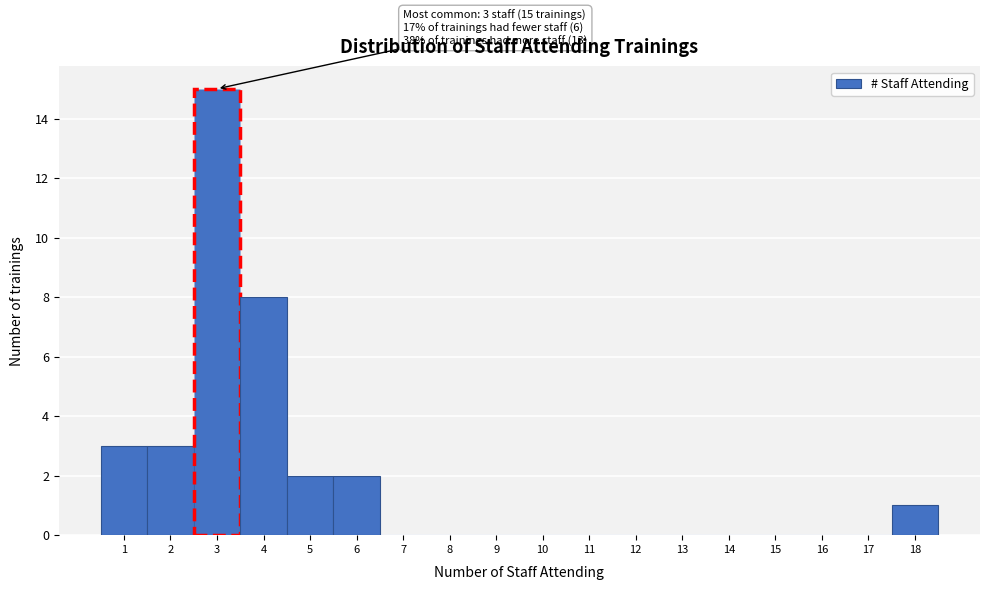

Which range on the x-axis has the tallest bar?

2.5 to 3.5